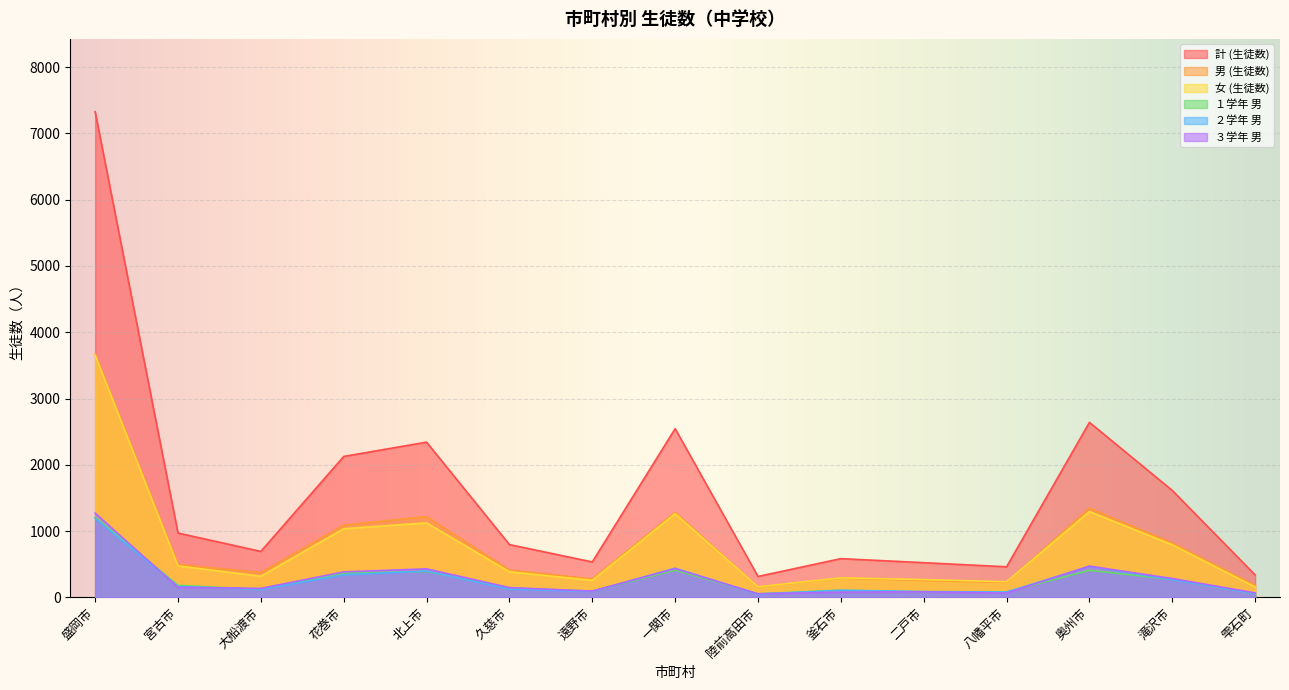

Reading left to right, what are all the values shown in this chart?

計 (生徒数): 7328	970	693	2126	2342	796	534	2545	315	584	523	461	2640	1613	338
男 (生徒数): 3671	496	374	1090	1219	411	277	1283	156	290	255	226	1346	820	182
女 (生徒数): 3657	474	319	1036	1123	385	257	1262	159	294	268	235	1294	793	156
１学年 男: 1210	181	120	367	391	140	93	410	55	105	86	82	408	270	57
２学年 男: 1191	164	119	339	398	124	90	439	47	107	86	79	467	266	58
３学年 男: 1270	151	135	384	430	147	94	434	54	78	83	65	471	284	67